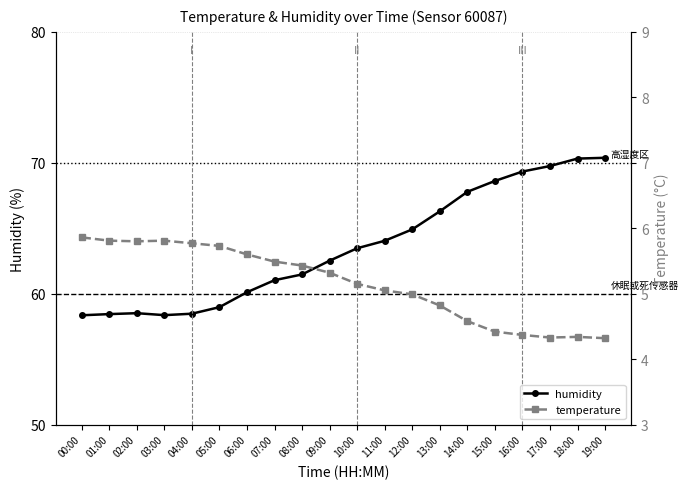

The temperature series shows 5.3 at 09:00. True or false?

True